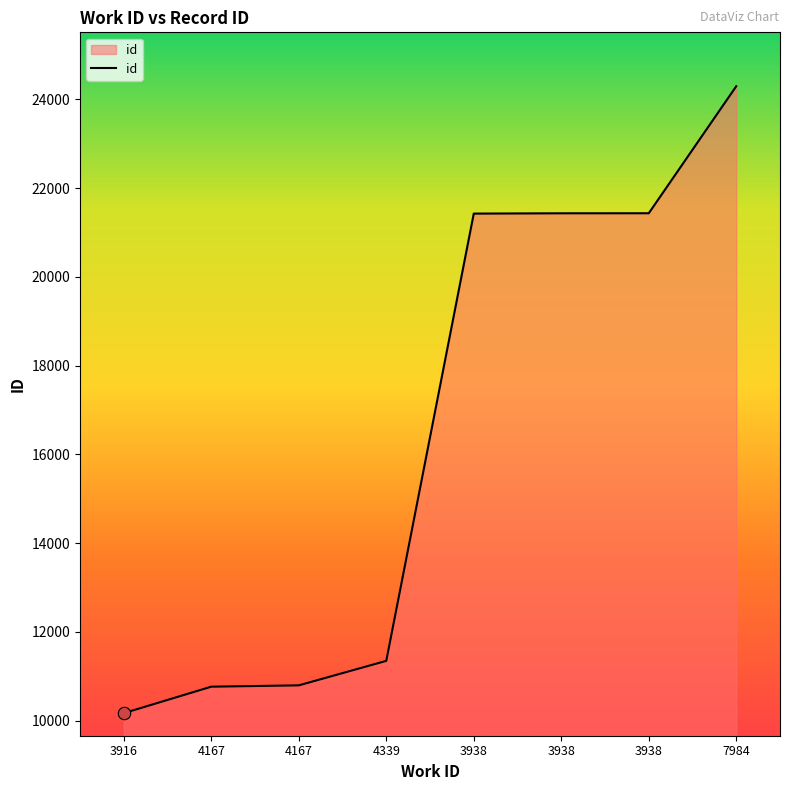

What is the ratio of the value at 3938 to the value at 4167?

2.0